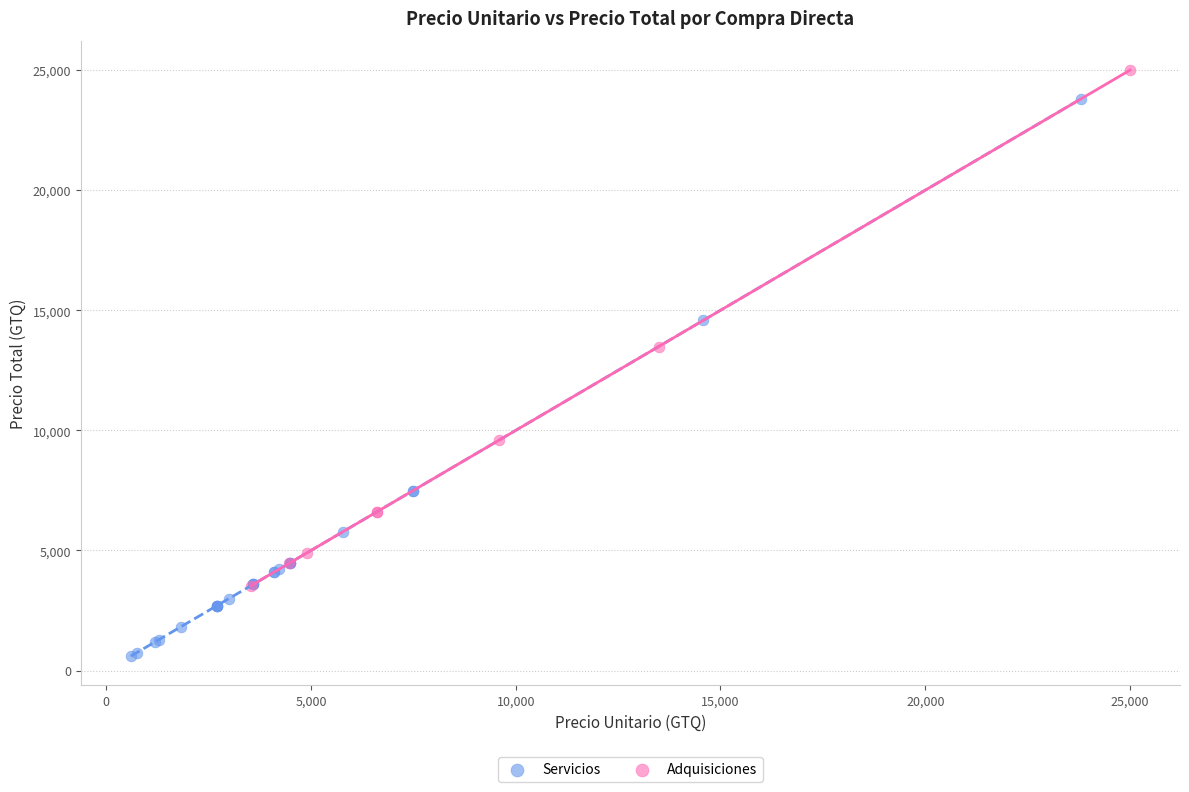

Which series reaches the minimum Y coordinate?

Servicios